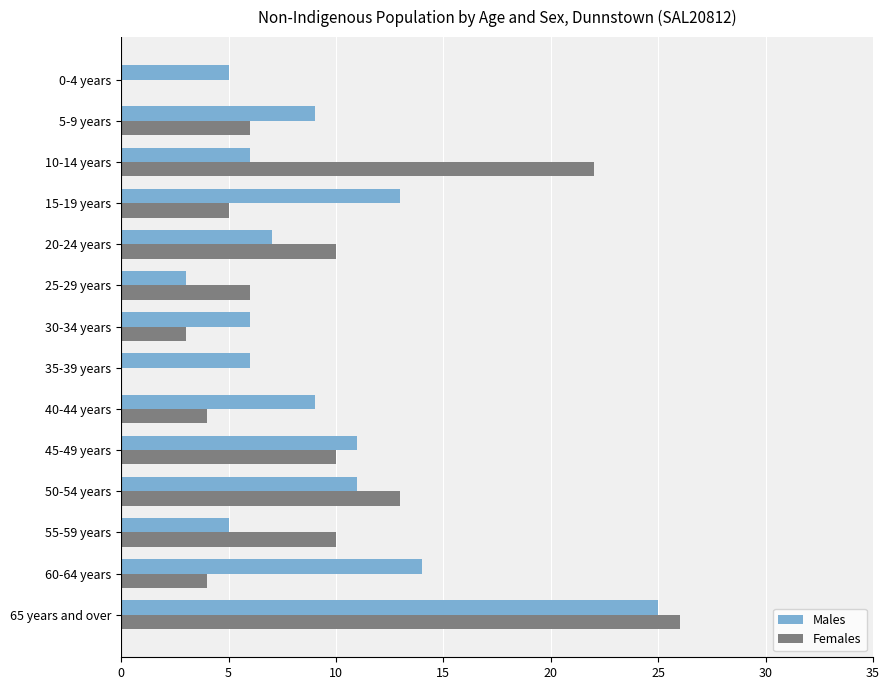

The Females series shows 0 at 0-4 years. True or false?

True